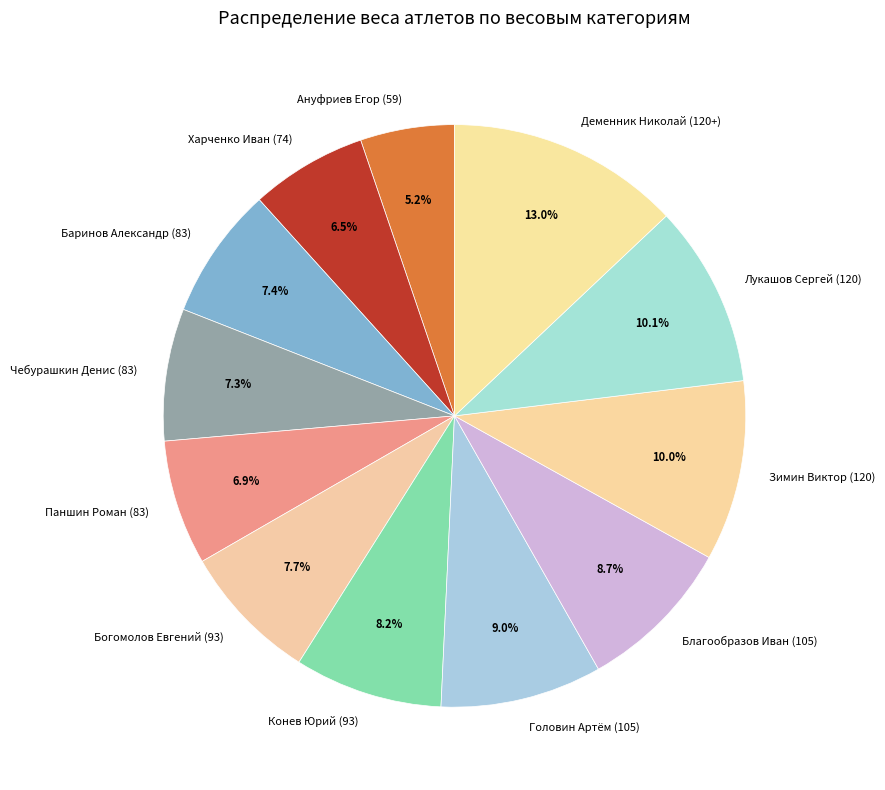

Does Чебурашкин Денис (83) account for over 50% of the chart?

No